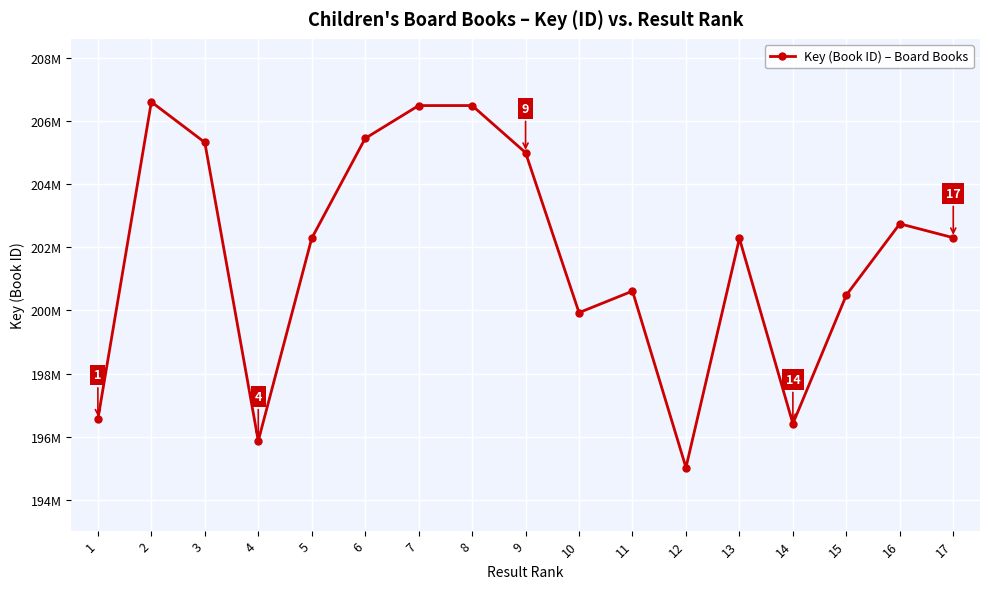

Which label corresponds to the smallest value in the chart?

12